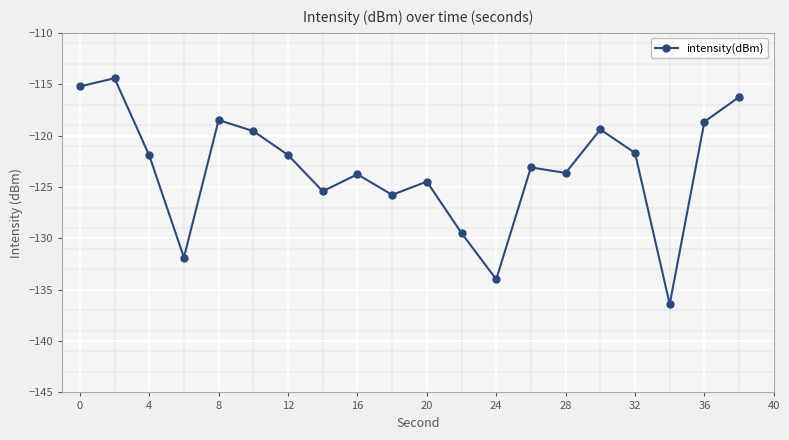

What is the difference between the second highest and second lowest values?

18.8